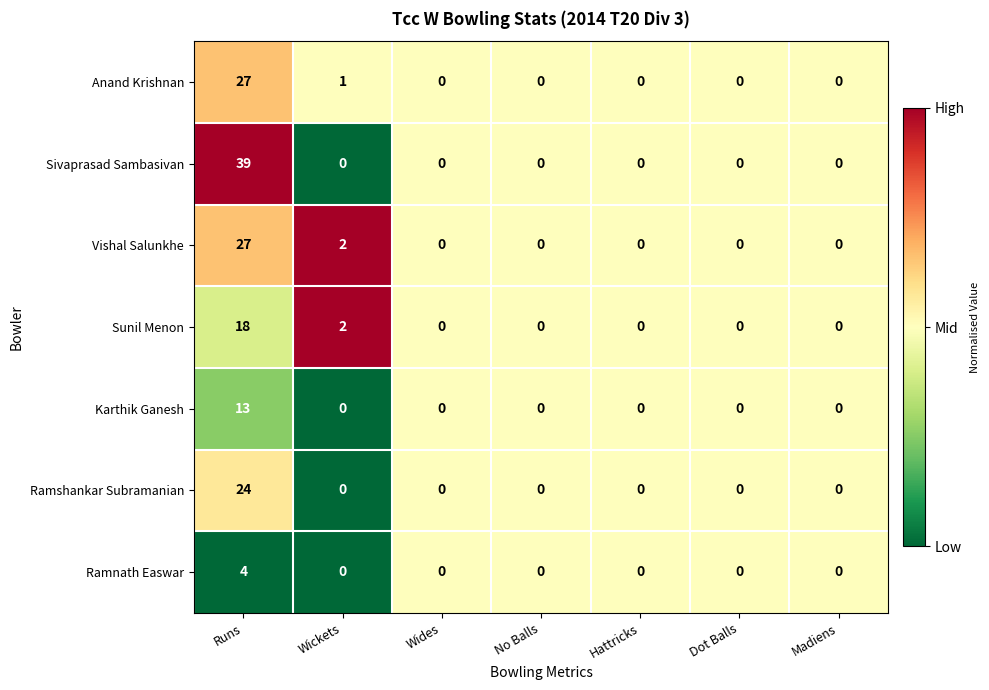

Which series has the largest total across all categories?

Sivaprasad Sambasivan